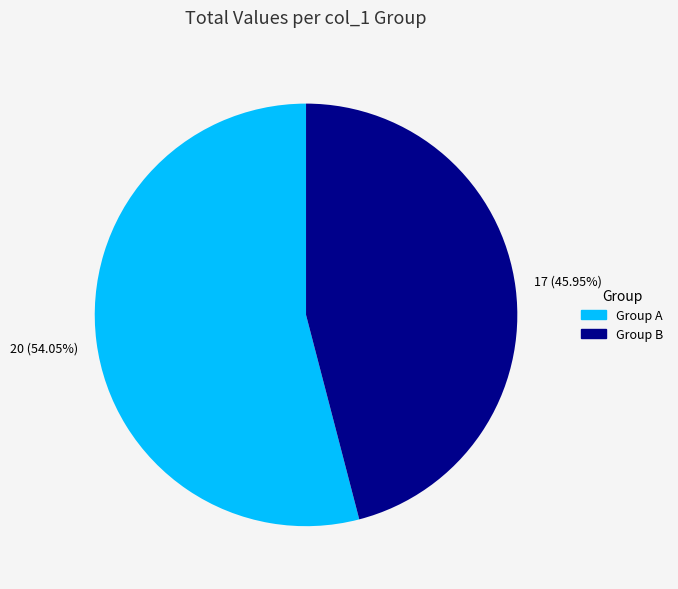

Which has a higher value, Group A or Group B?

Group A